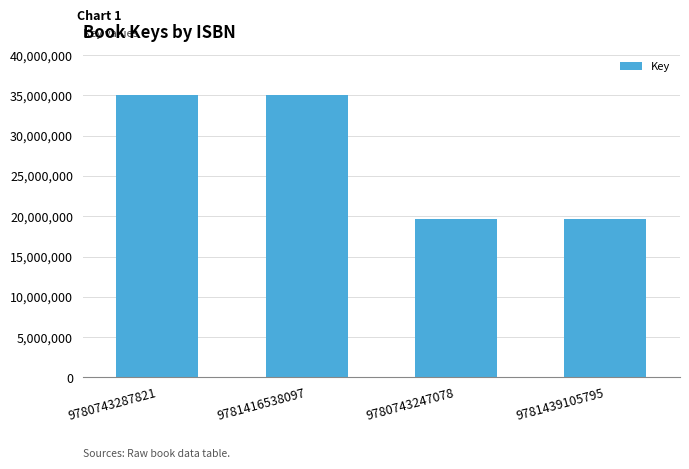

What is the sum of all values?

109467816